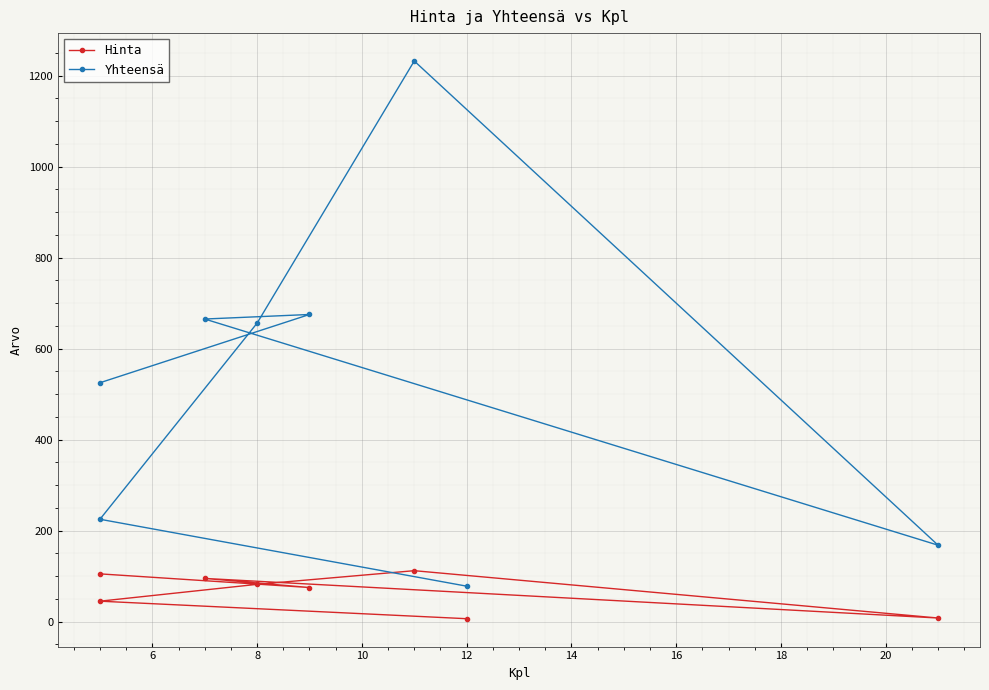

True or false: Yhteensä has a value of 409.9 at 14.

False